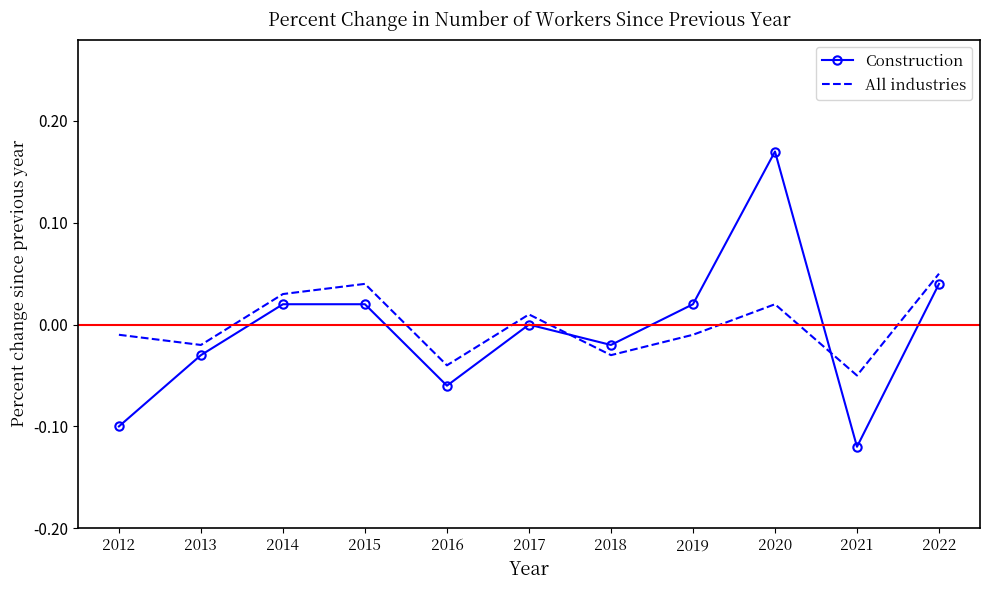

True or false: All industries has more than 0 points higher than both neighbors.

True